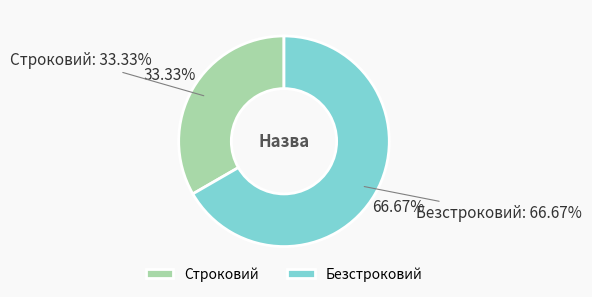

Count the number of slices in the pie.

2